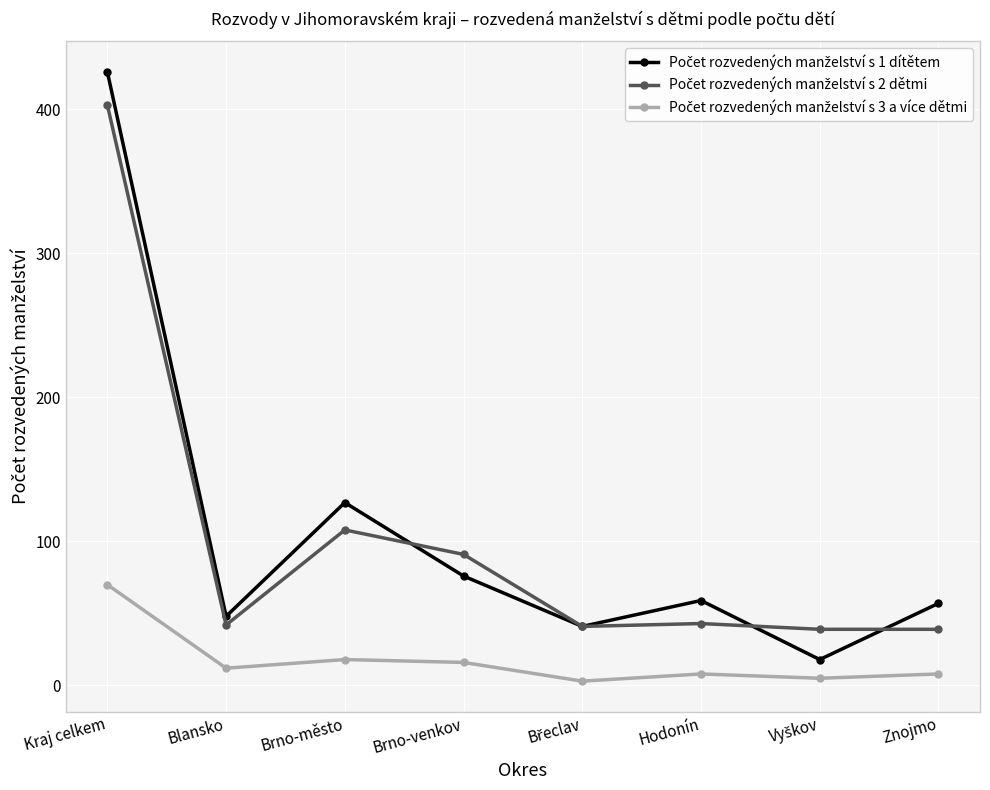

At which category is the sum across all series the highest?

Kraj celkem